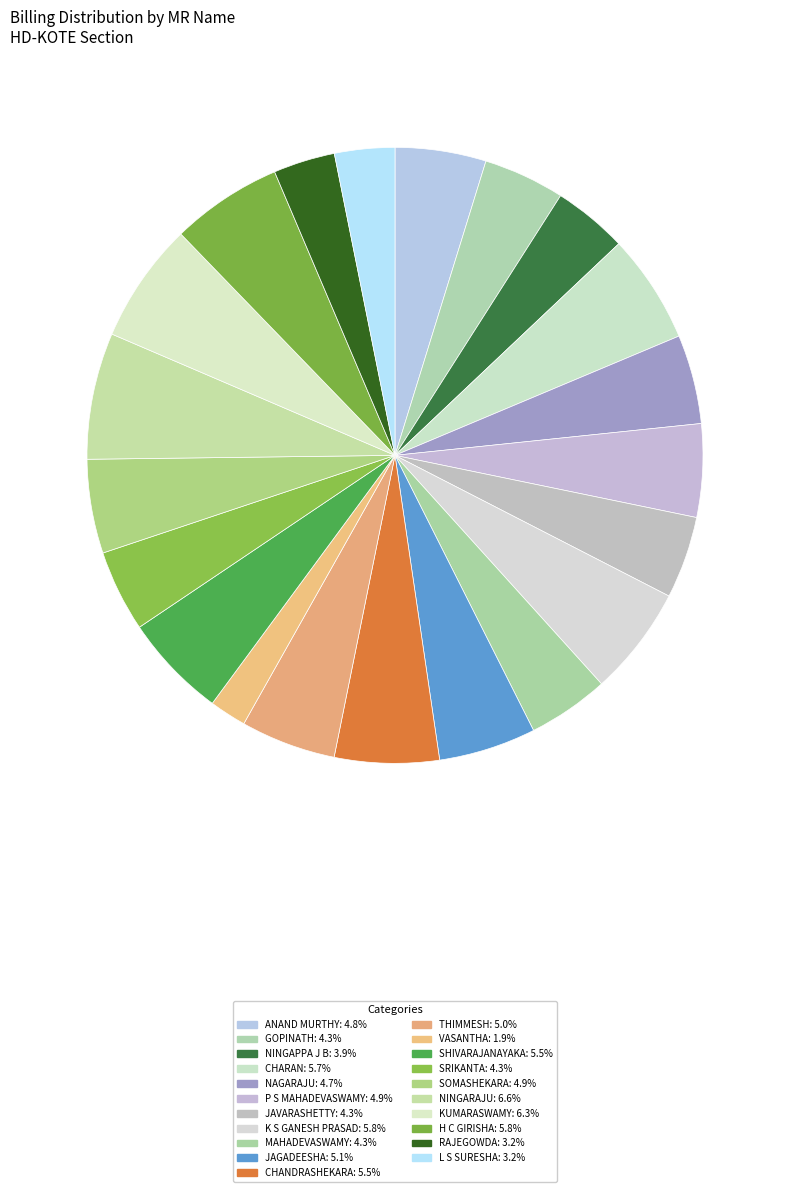

How many segments does this pie chart have?

21